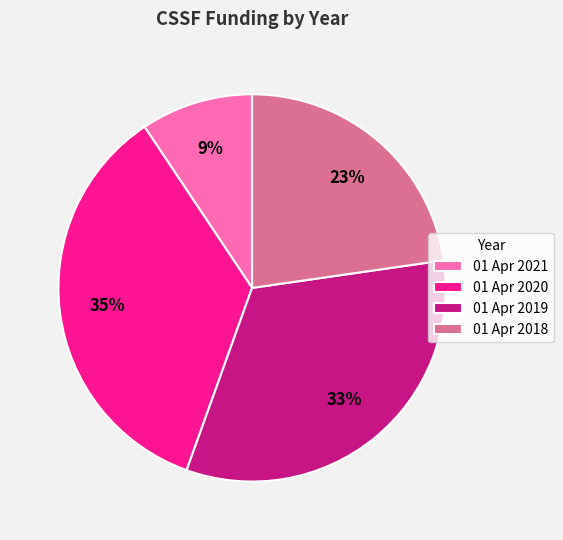

To the nearest percent, what is the difference between the largest and smallest slice percentages?

26%